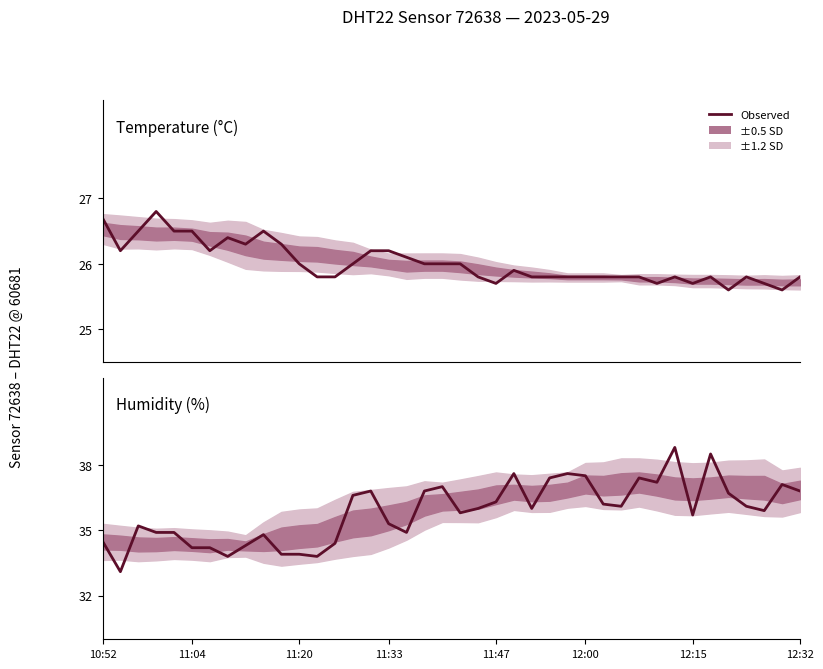

Which series has the largest range (max minus min)?

humidity